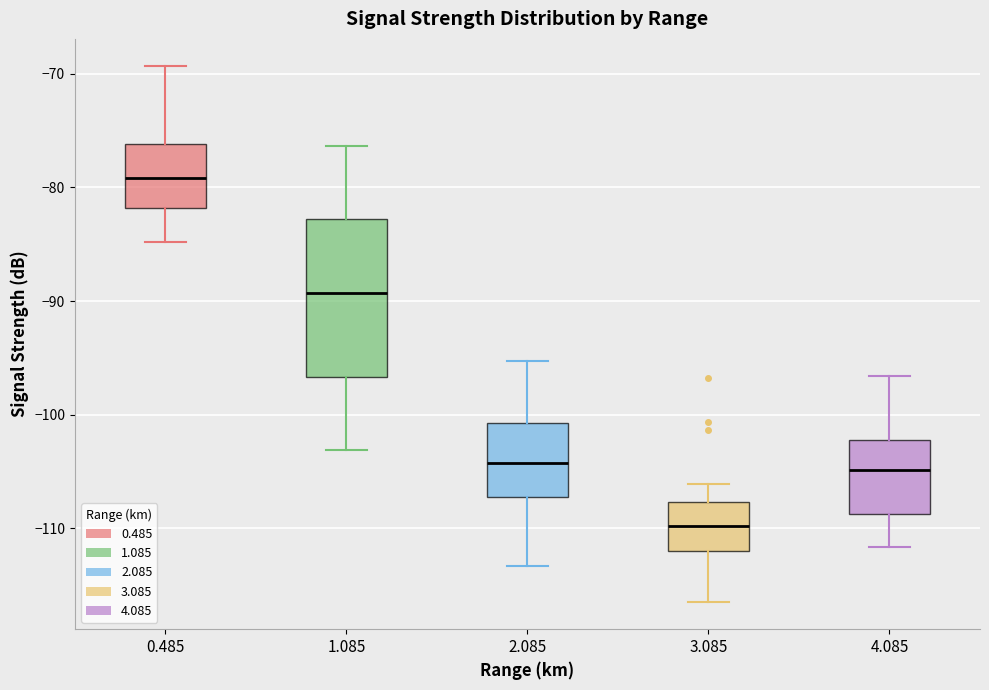

Comparing the boxes themselves (not the whiskers), which one is the tallest?

1.085